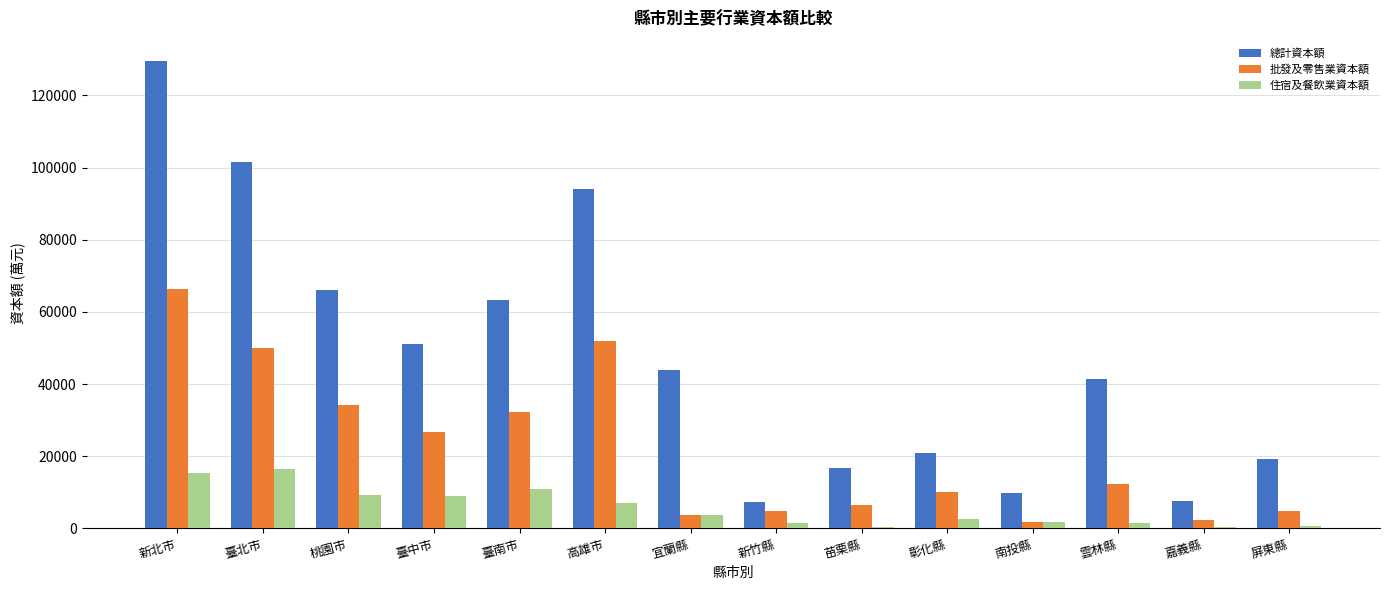

What is the label of the 14th bar from the left?

屏東縣